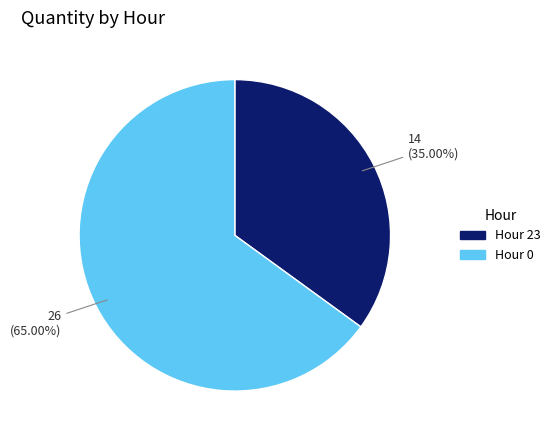

Approximately how many times larger is the value at Hour 0 compared to Hour 23?

1.9